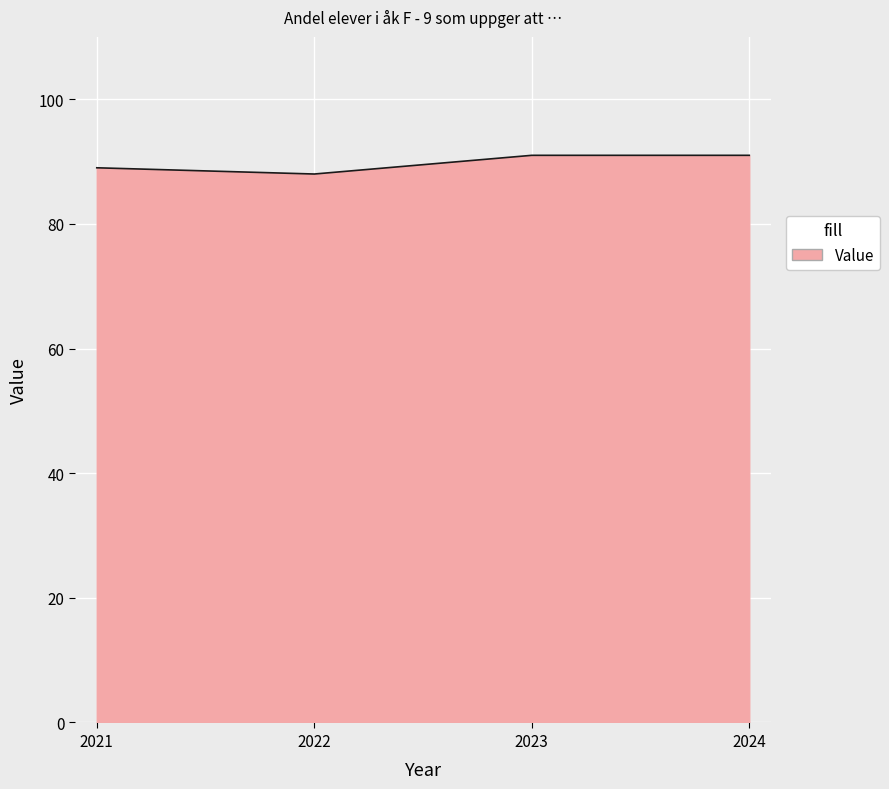

What value does the data have at 2022?

88